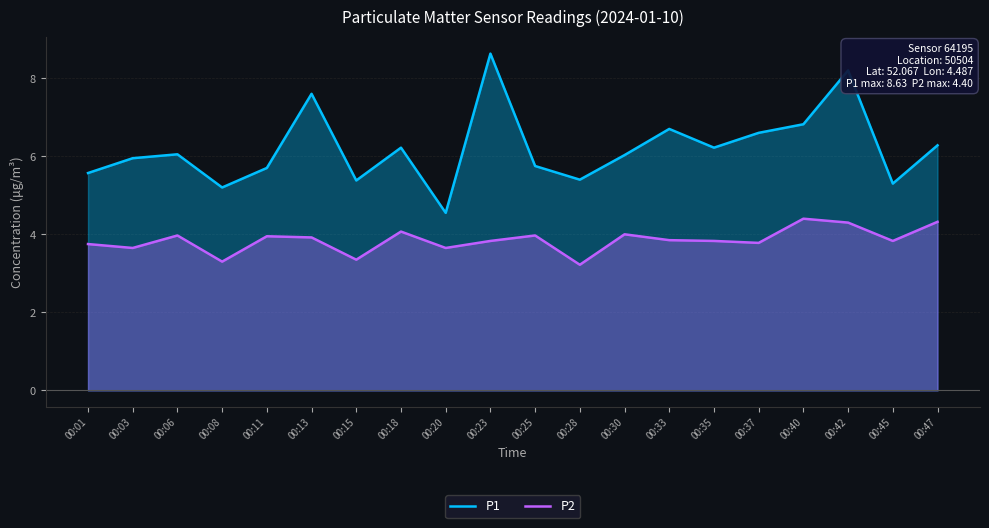

Does the chart have visible grid lines?

Yes